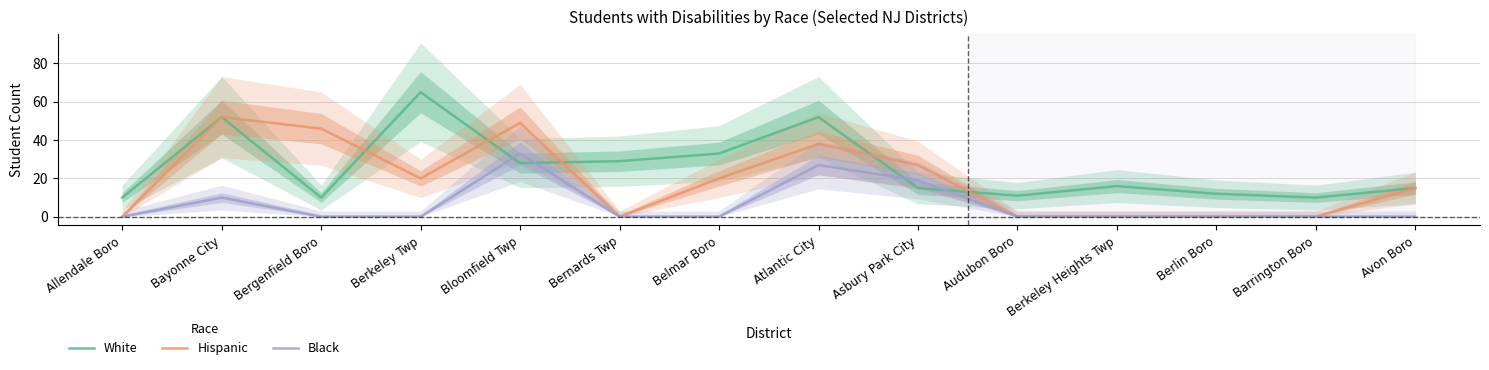

True or false: Hispanic has a value of 20 at Belmar Boro.

True